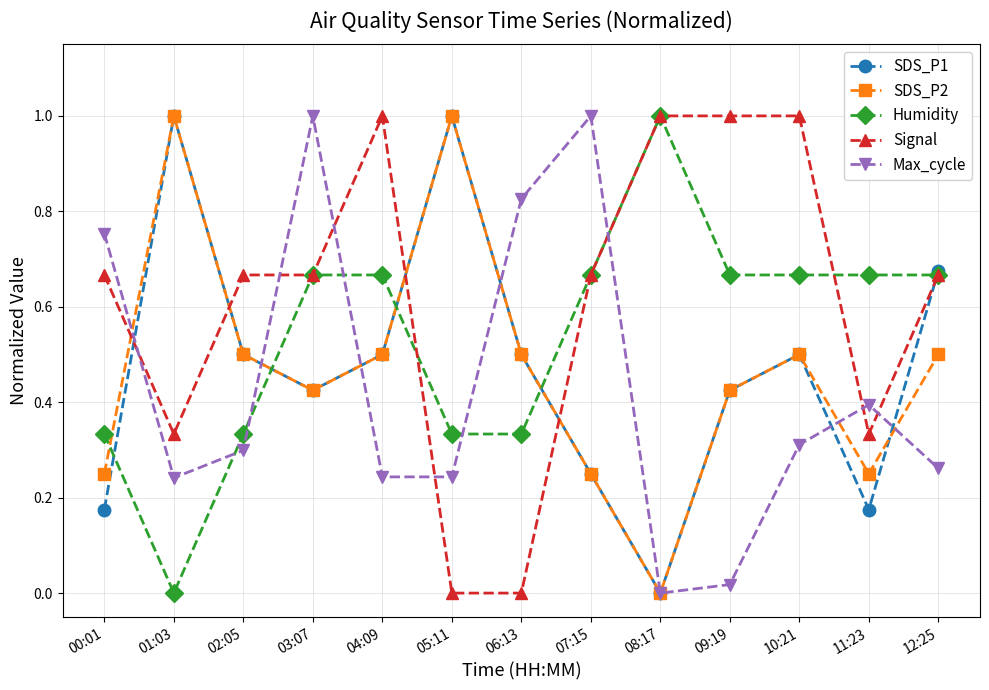

What is the label of the 7th point from the left?

06:13